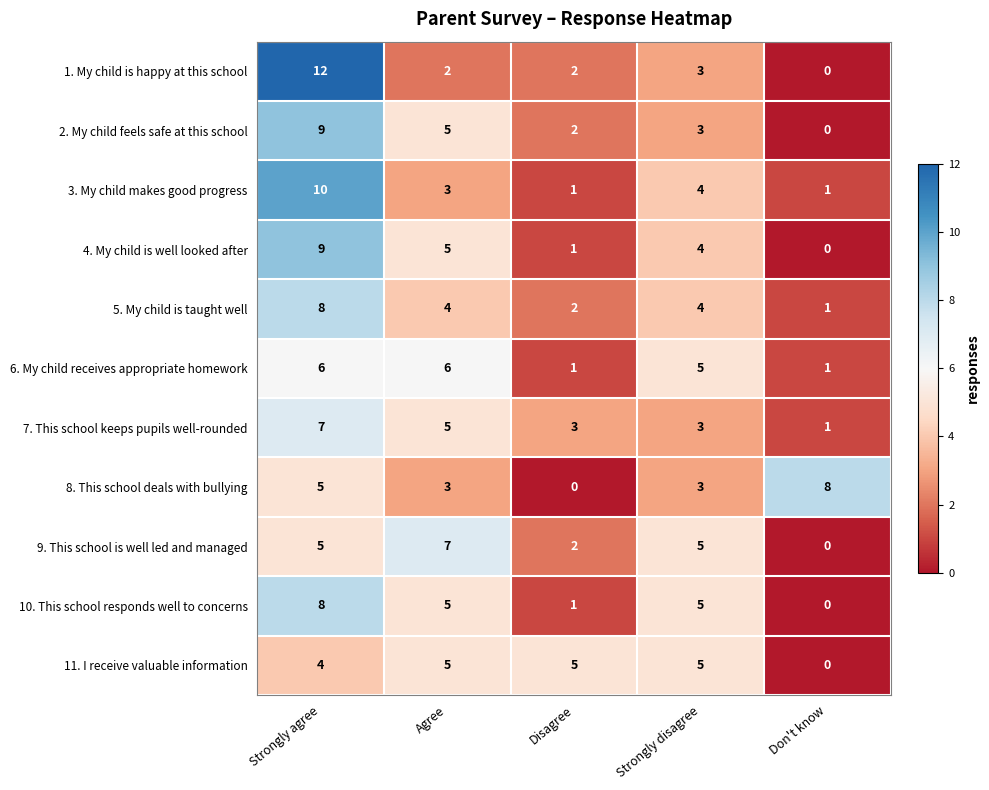

What is the maximum value for 7. This school keeps pupils well-rounded?

7